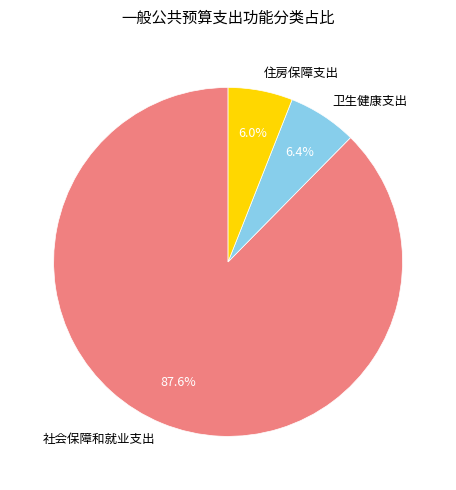

Approximately how many times larger is the value at 住房保障支出 compared to 卫生健康支出?

0.9